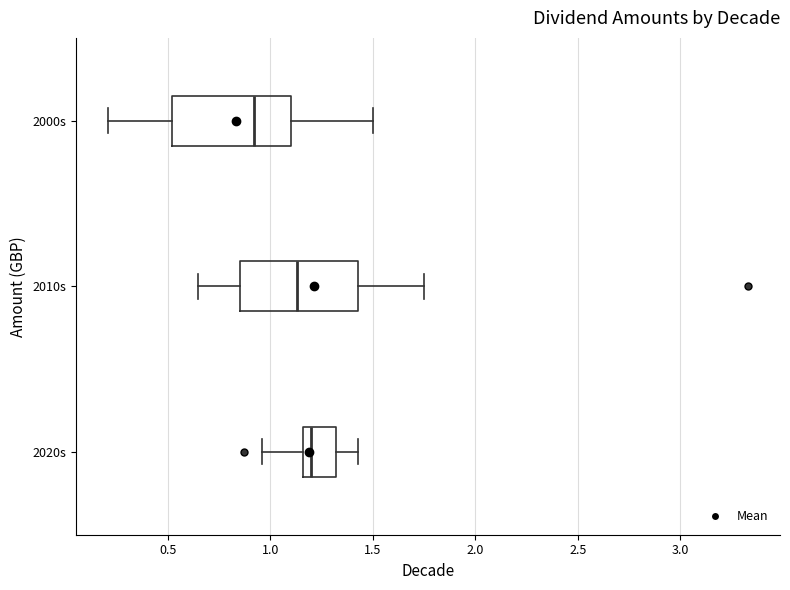

Which box has the furthest to the left median line?

2000s